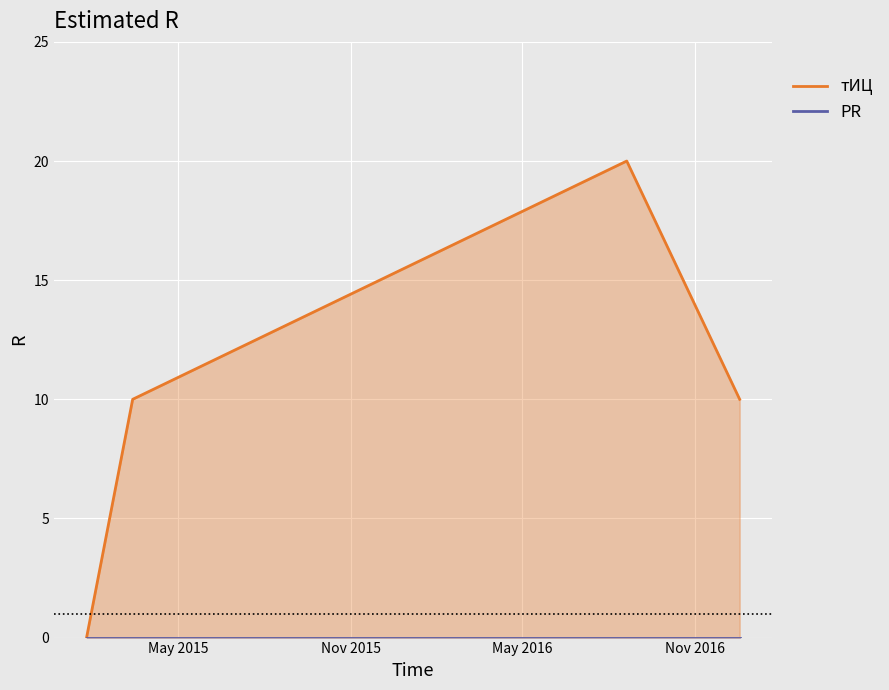

True or false: тИЦ and PR cross at least once.

False